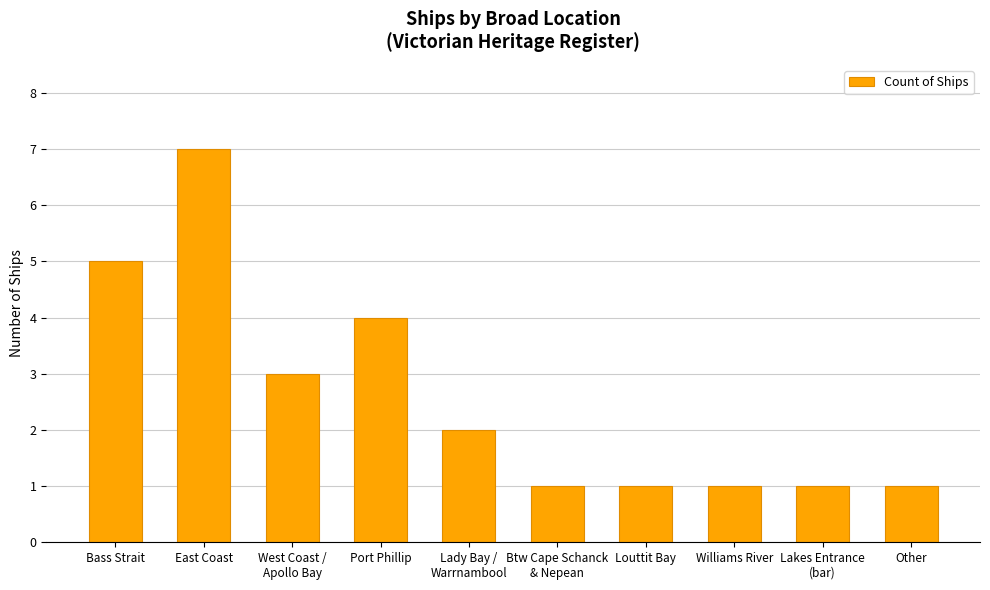

Which has a higher value, Lakes Entrance
(bar) or Port Phillip?

Port Phillip